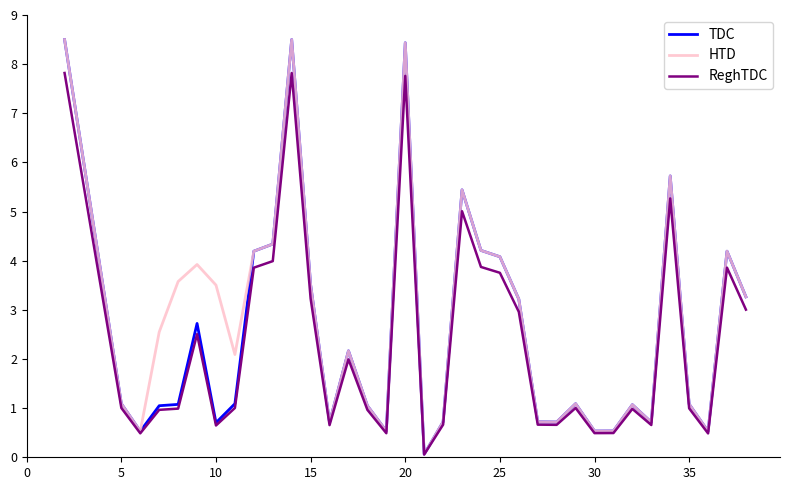

At how many categories does at least one series exceed 3?

16